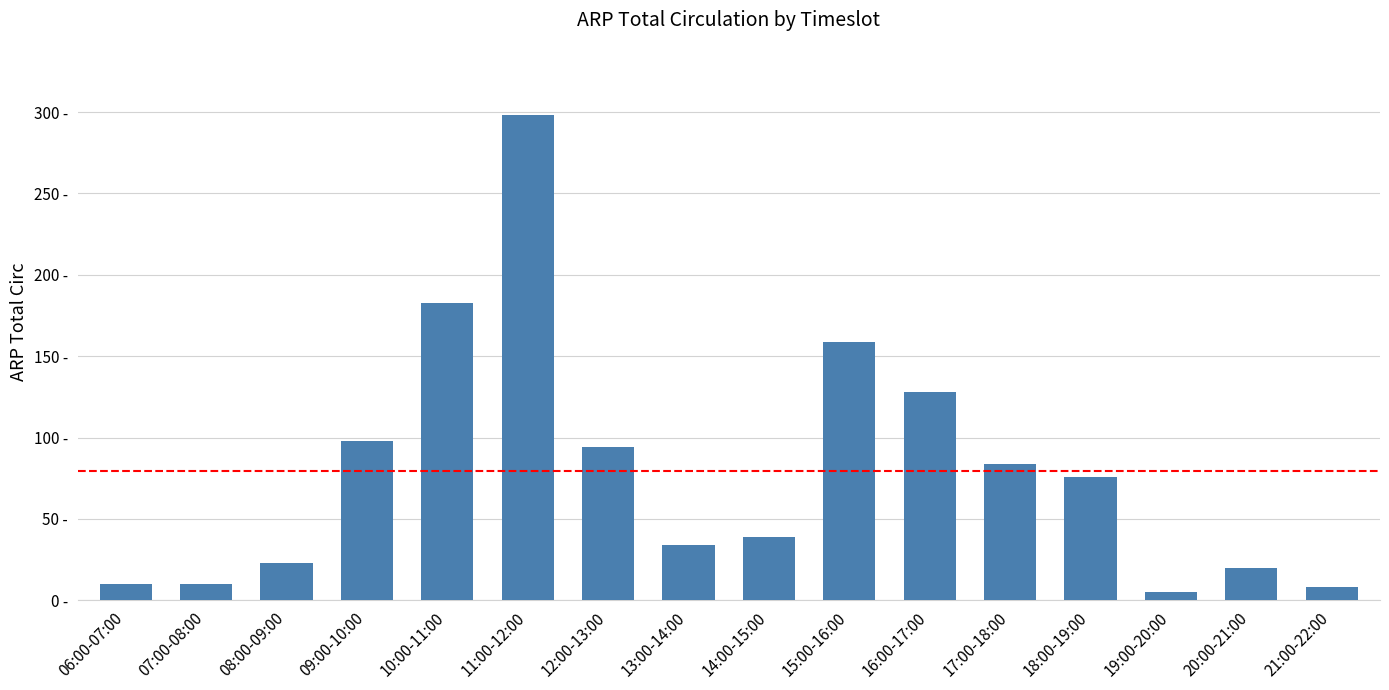

Are the bars horizontal?

No